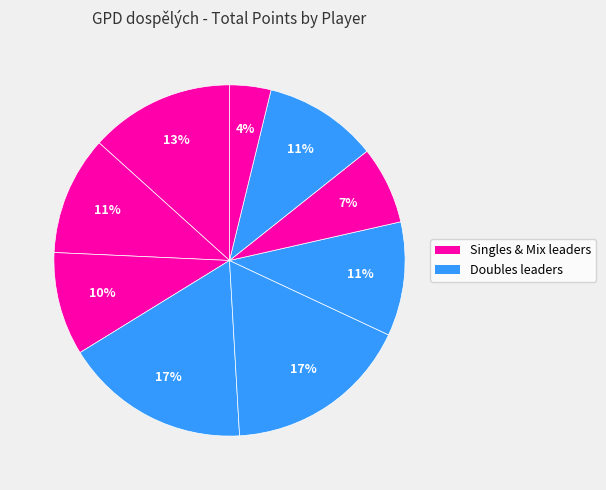

Is there a majority slice in this chart?

No